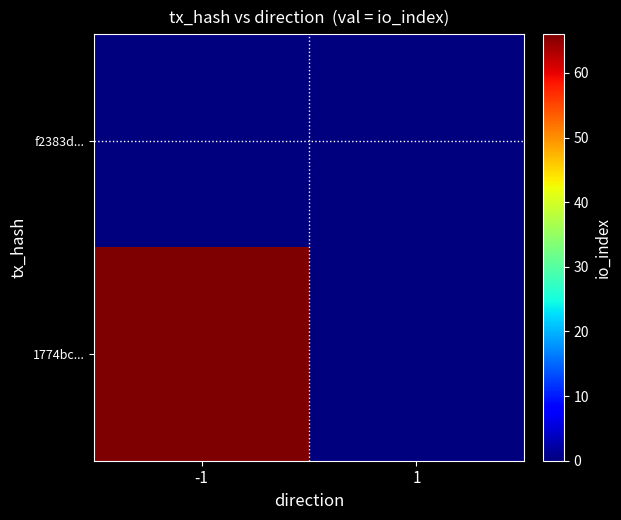

How many series are shown in this chart?

2